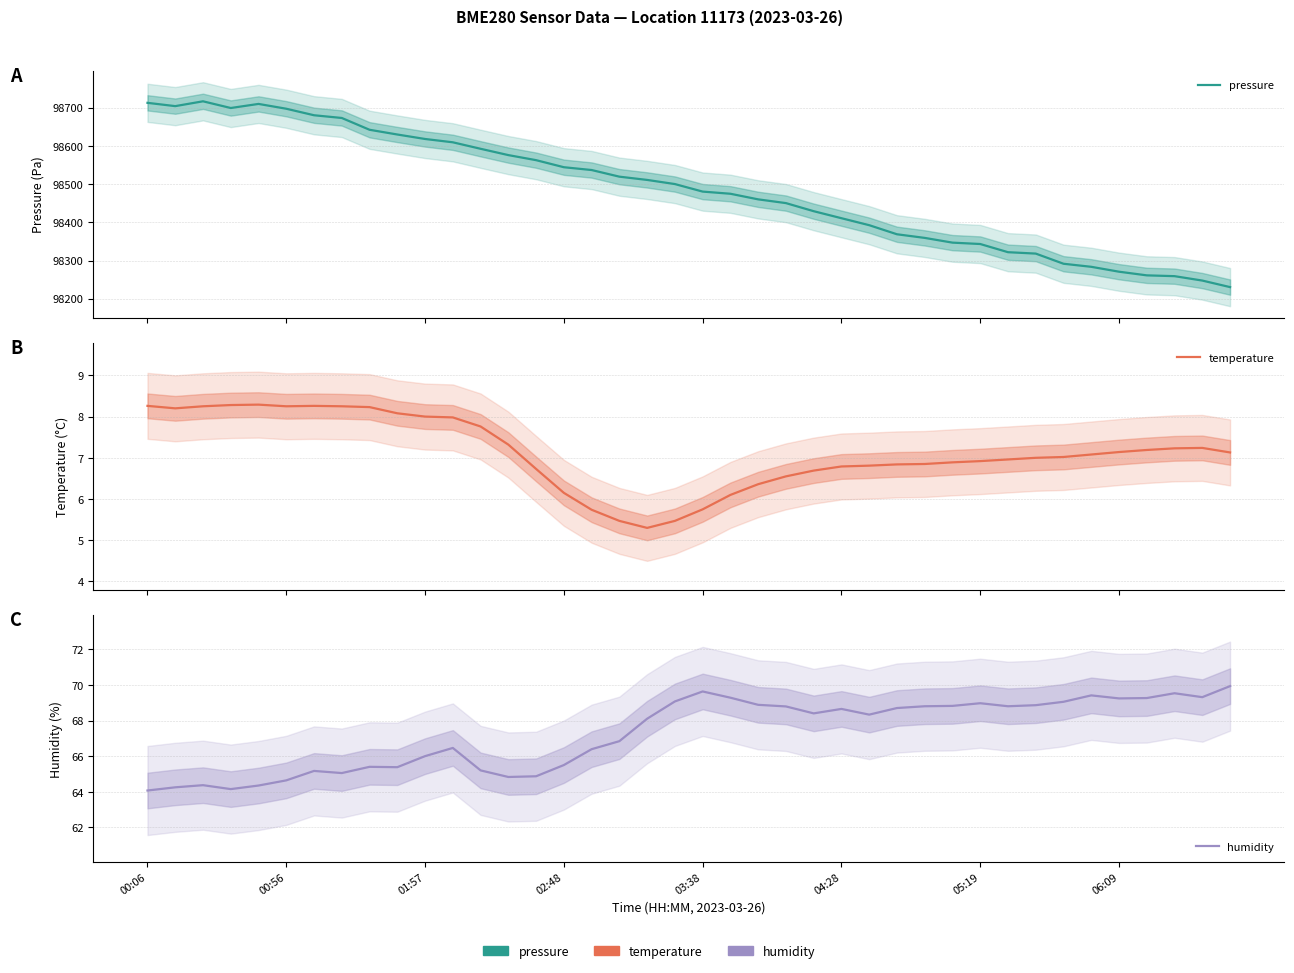

True or false: pressure and temperature cross at least once.

False